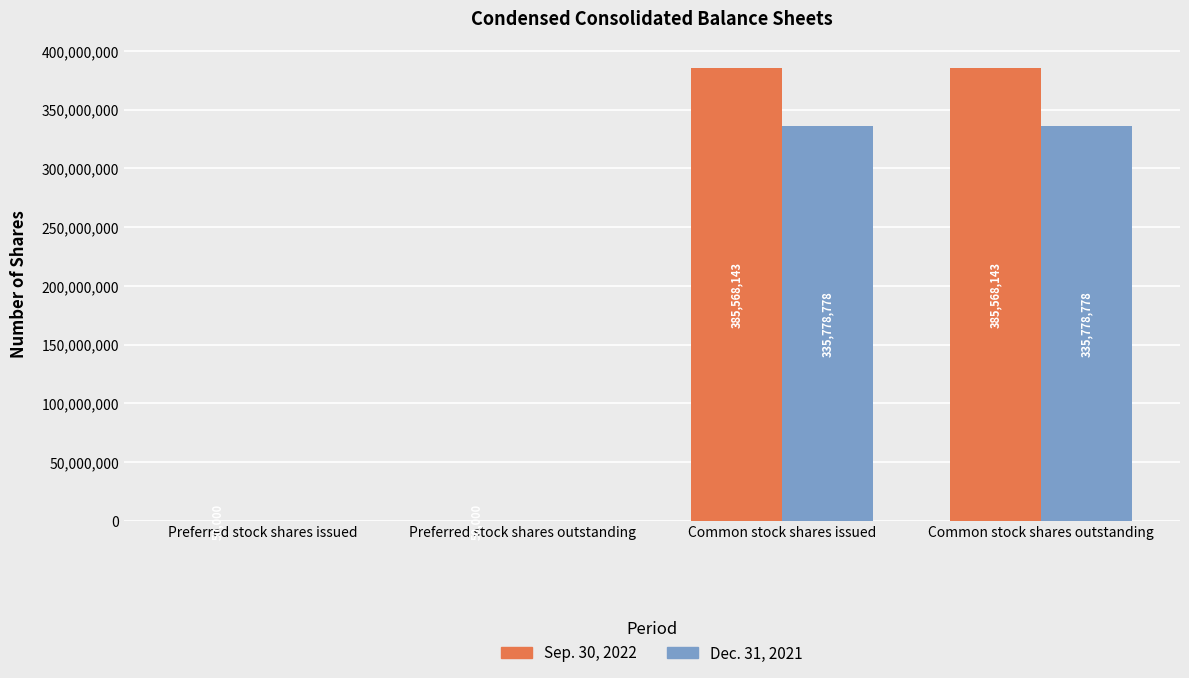

What is the total value across all series at Common stock shares issued?

721346921